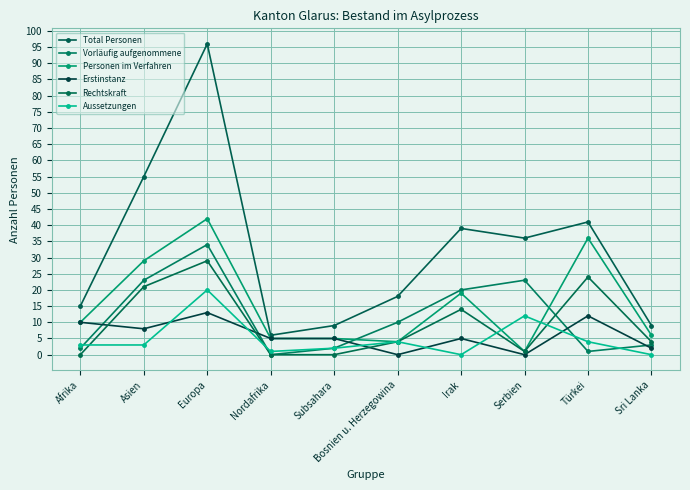

After their last crossing, which series has the higher values: Vorläufig aufgenommene or Aussetzungen?

Vorläufig aufgenommene